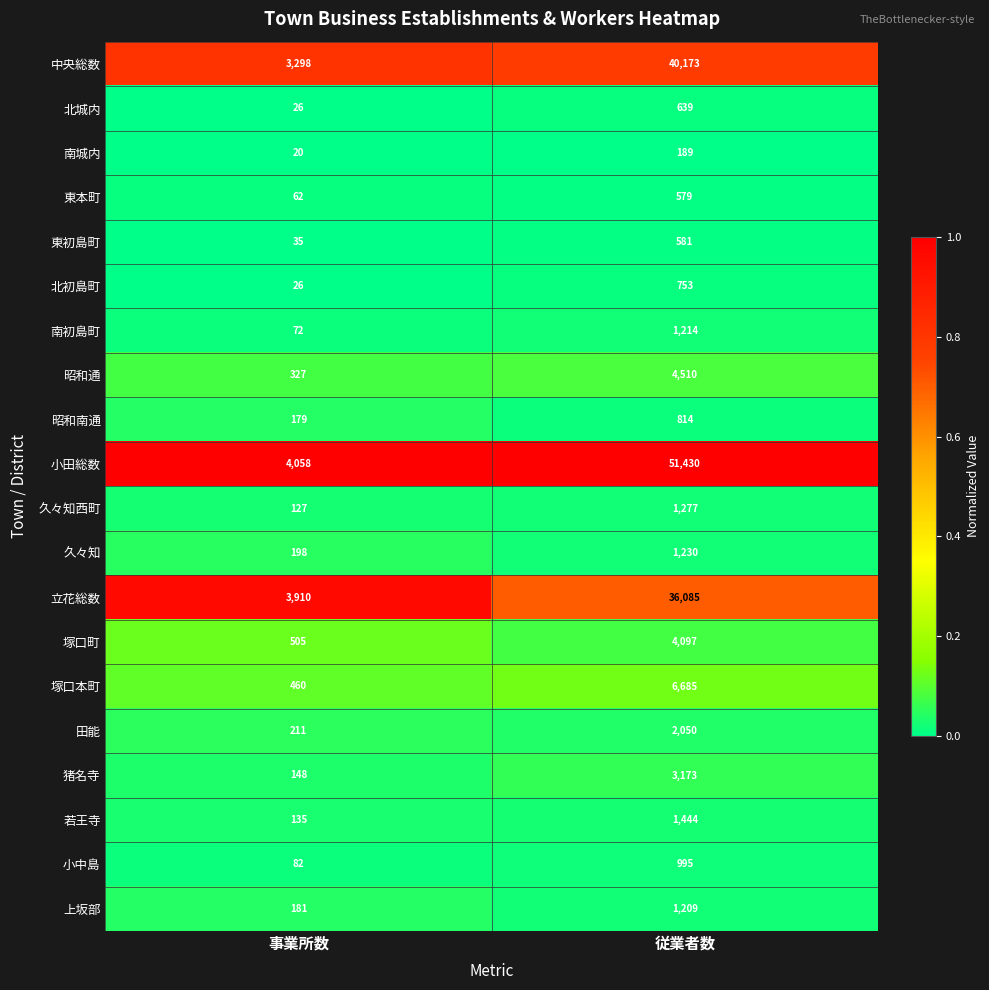

What is the difference between the highest and lowest values at 事業所数?

4038